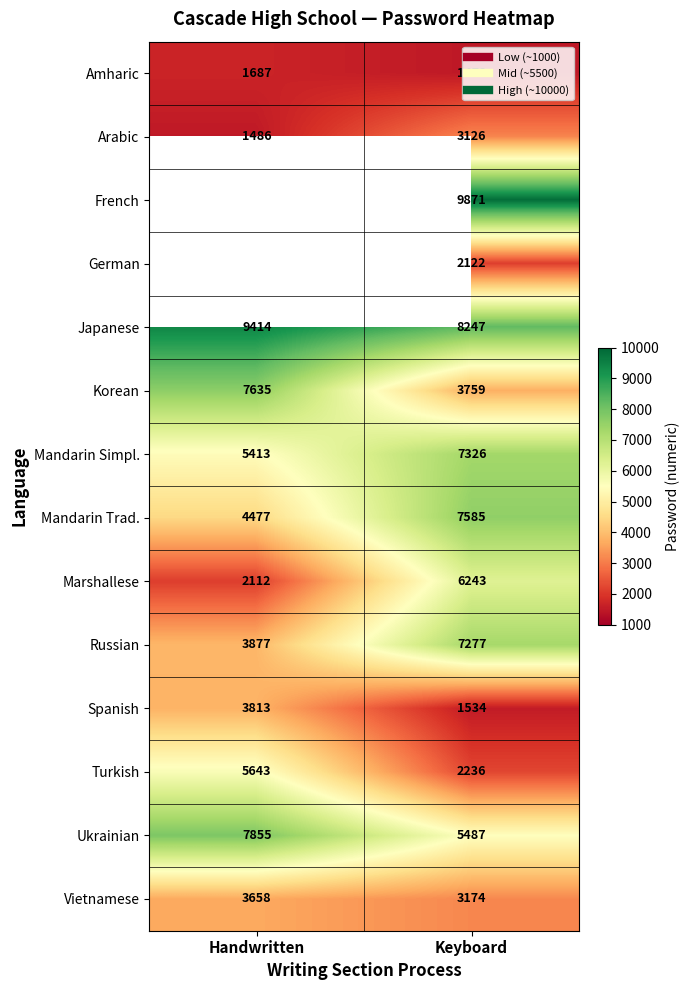

Rank the series at Handwritten from highest to lowest value.

French, German, Japanese, Ukrainian, Korean, Turkish, Mandarin Simpl., Mandarin Trad., Russian, Spanish, Vietnamese, Marshallese, Amharic, Arabic